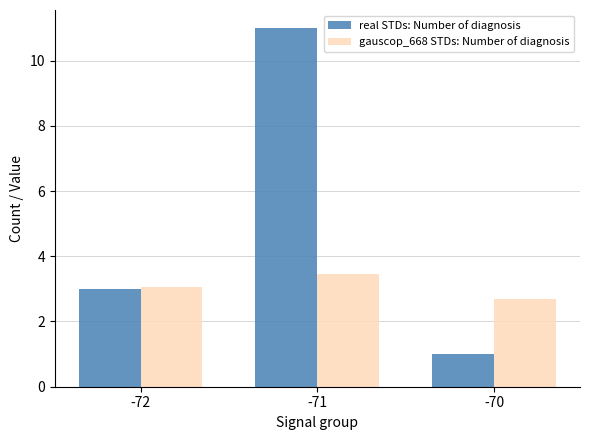

Which category has the lowest value in the gauscop_668 STDs: Number of diagnosis series?

-70